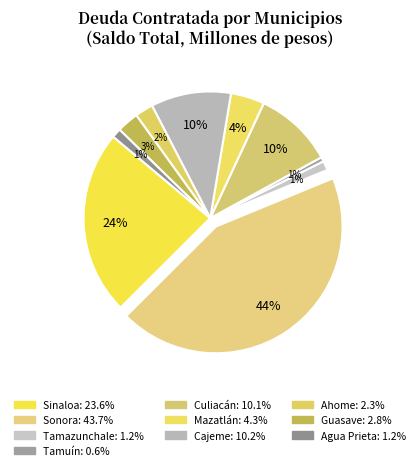

To the nearest percent, what percentage of the pie is Tamuín?

1%